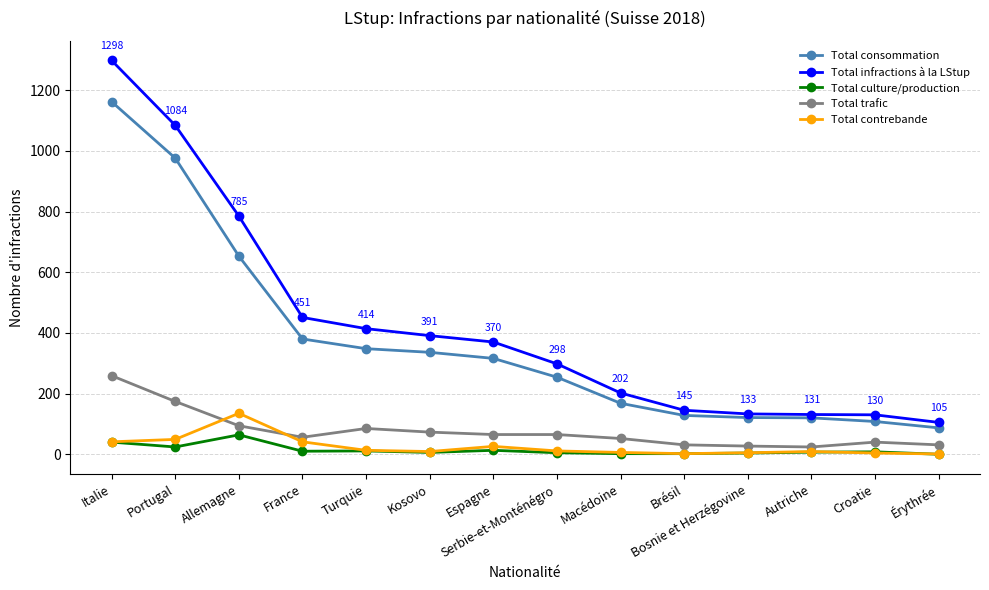

True or false: Total contrebande has more than 2 points higher than both neighbors.

True